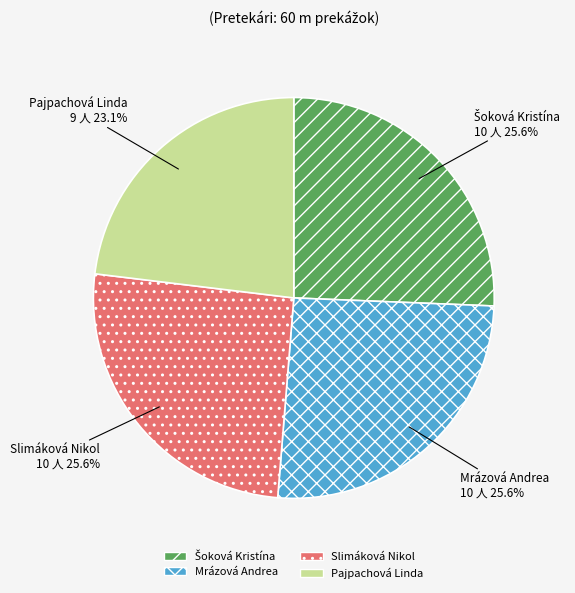

How many slices are in this pie chart?

4